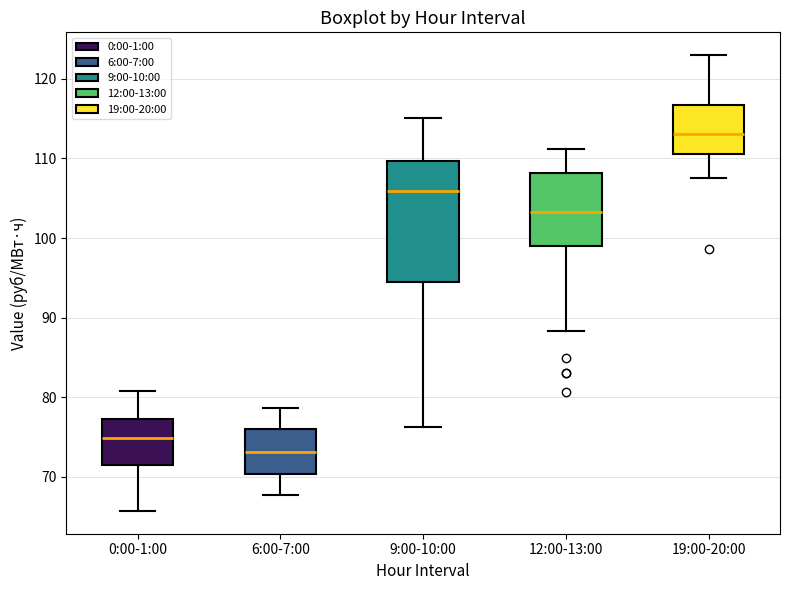

Which box has the lowest median line?

6:00-7:00